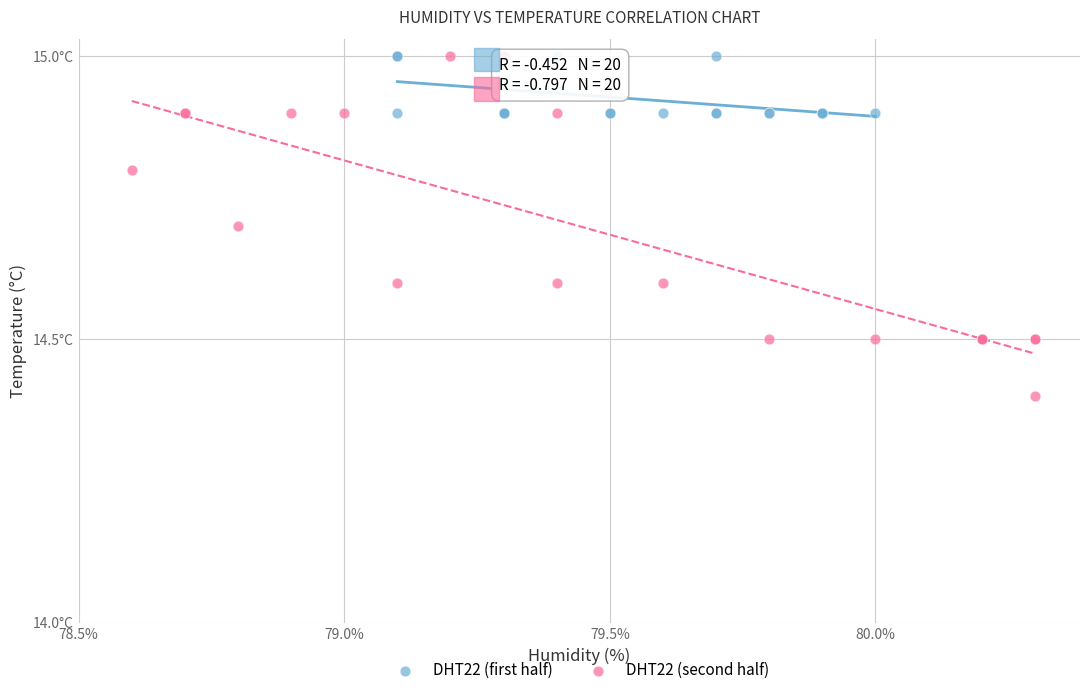

Which series has the largest Y range (max minus min)?

DHT22 (second half)